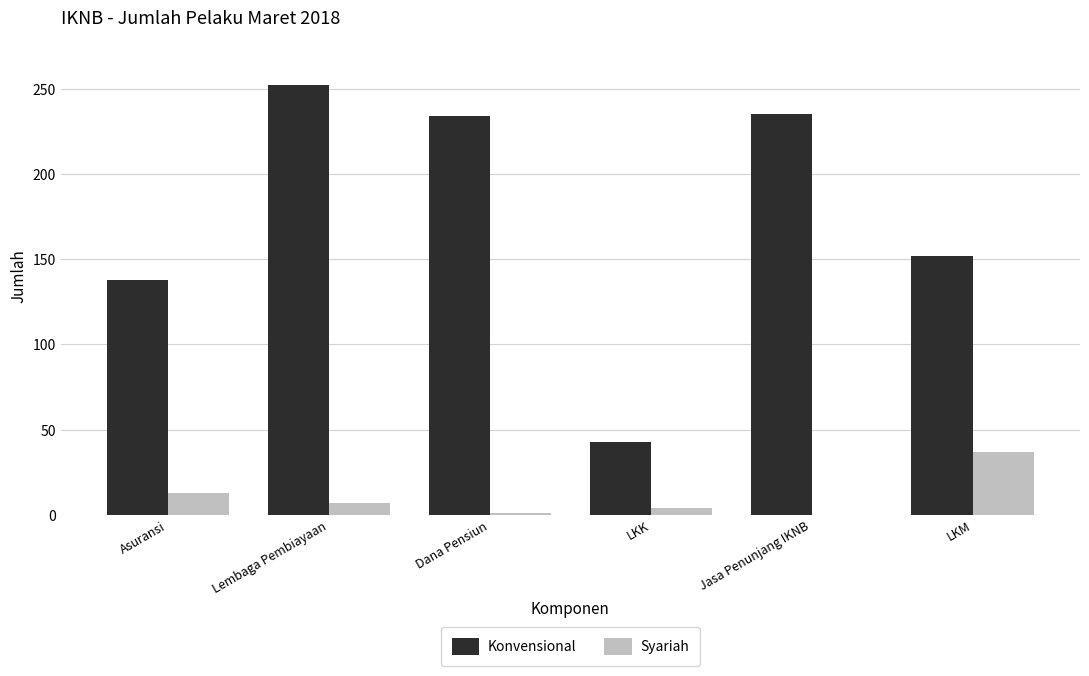

Between Dana Pensiun and LKK, which series saw the biggest shift?

Konvensional